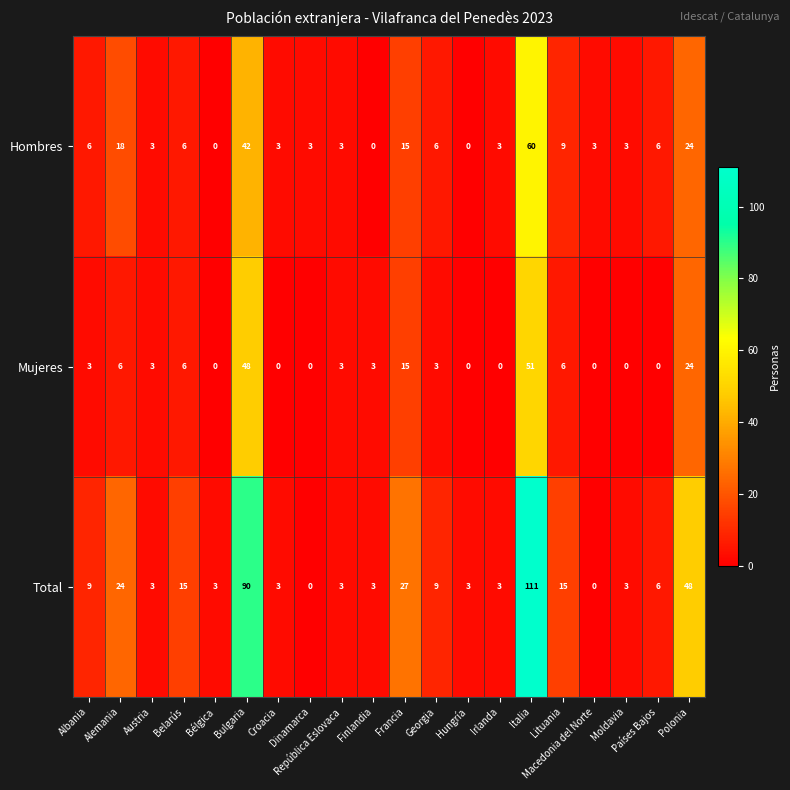

Which series has the widest spread of values?

Total